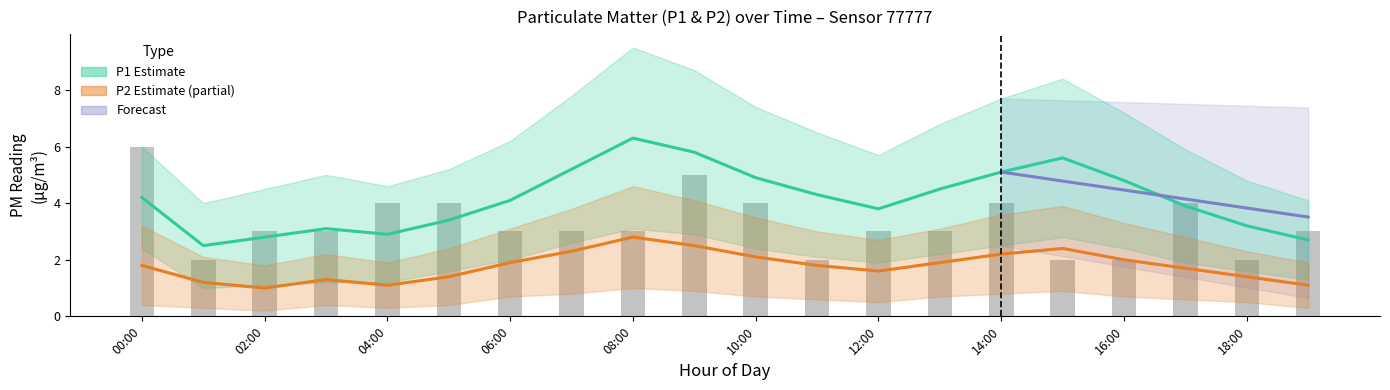

Rank the categories by P2 value from lowest to highest.

02:00, 04:00, 19:00, 01:00, 03:00, 05:00, 18:00, 12:00, 17:00, 00:00, 11:00, 06:00, 13:00, 16:00, 10:00, 14:00, 07:00, 15:00, 09:00, 08:00